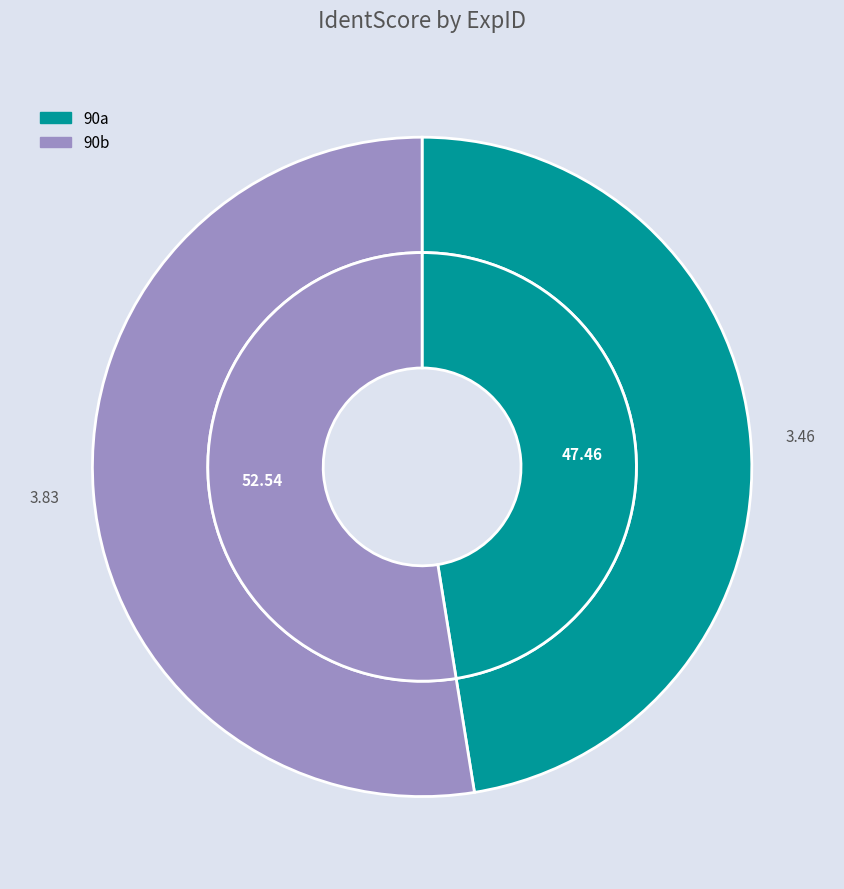

Does any single category account for the majority?

Yes